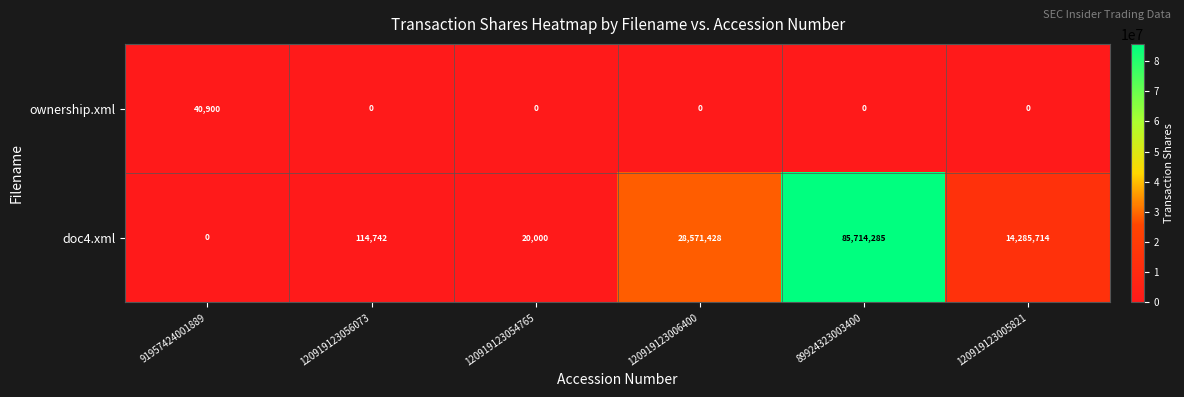

Is the value of ownership.xml at 120919123006400 greater than the value of doc4.xml at 89924323003400?

No